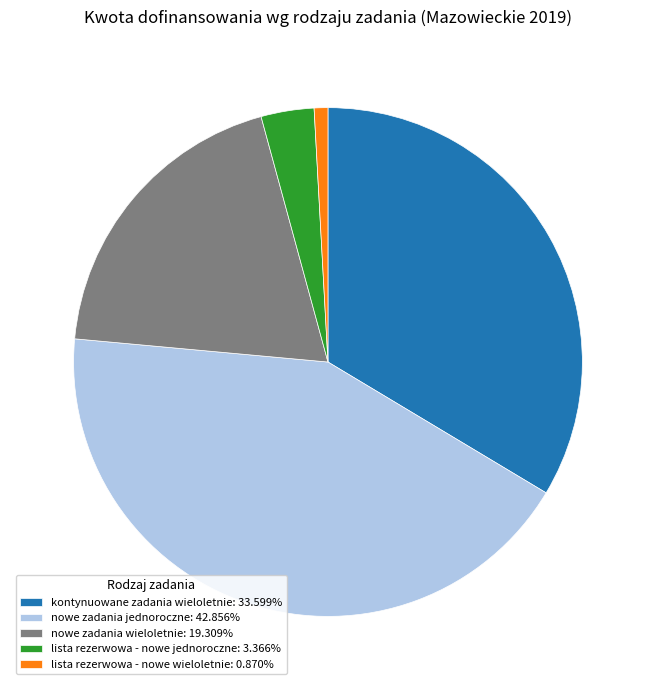

How many segments does this pie chart have?

5